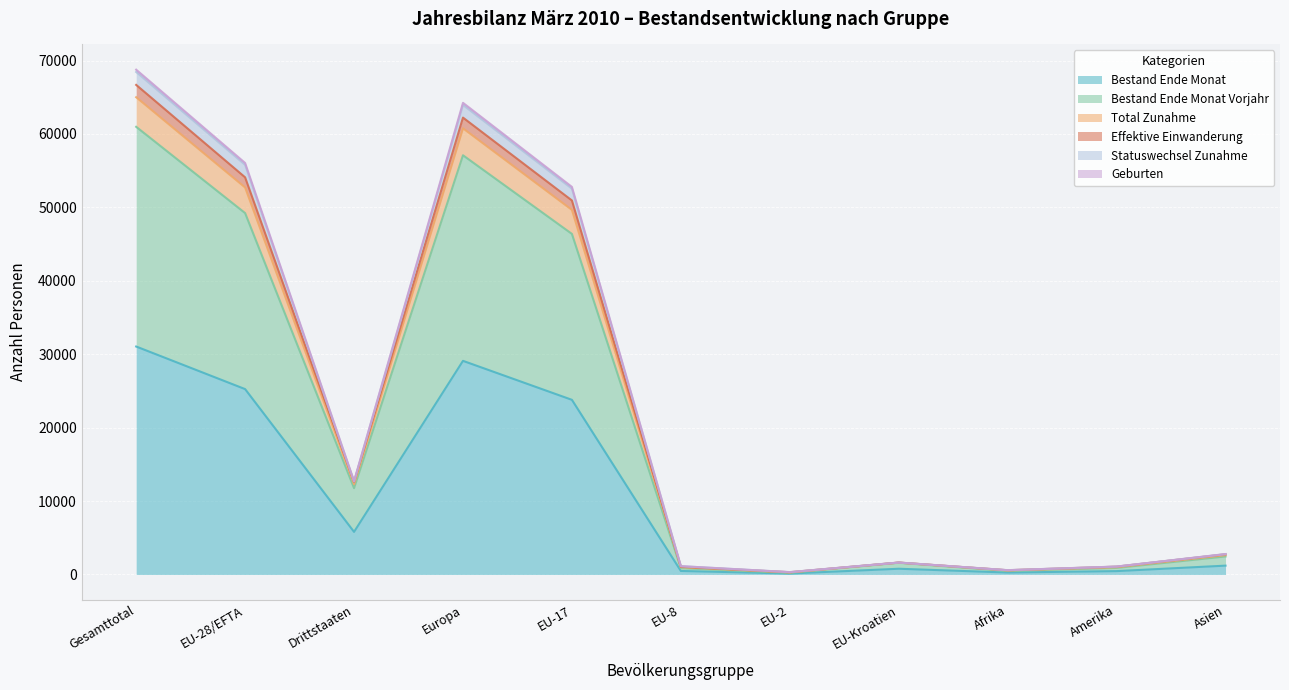

What is the maximum value for Bestand Ende Monat?

31050